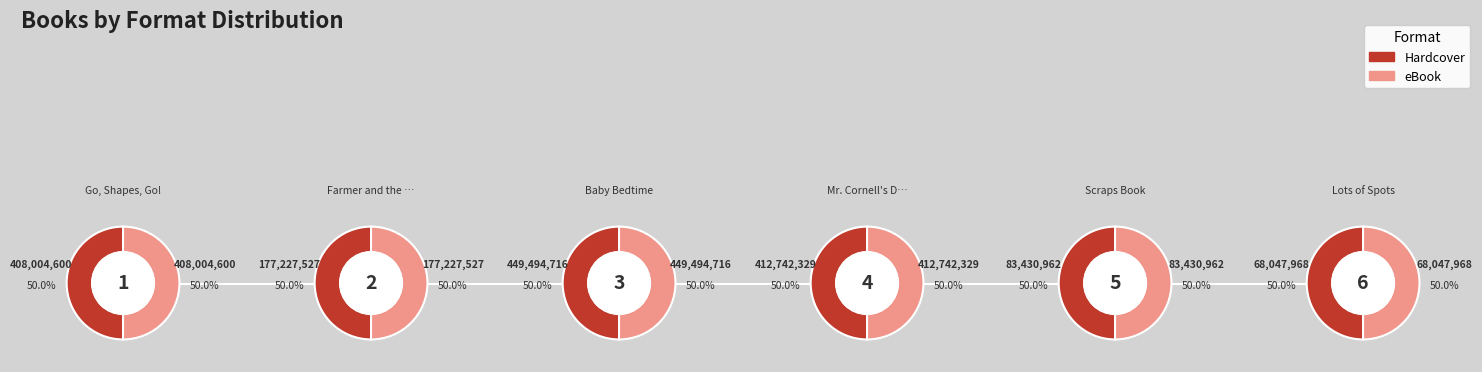

Is it true that Dinosaur Woods is 0% of the pie?

True